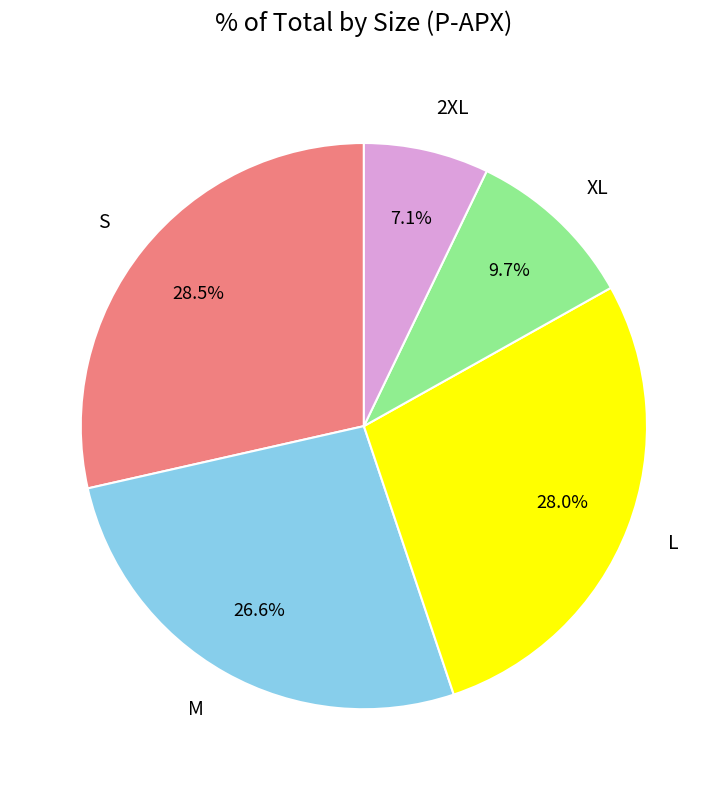

Between M and S, which is larger?

S